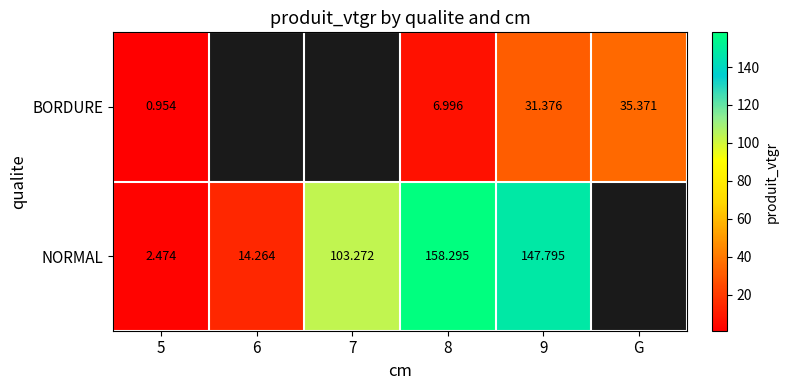

Count the number of data series in this chart.

2